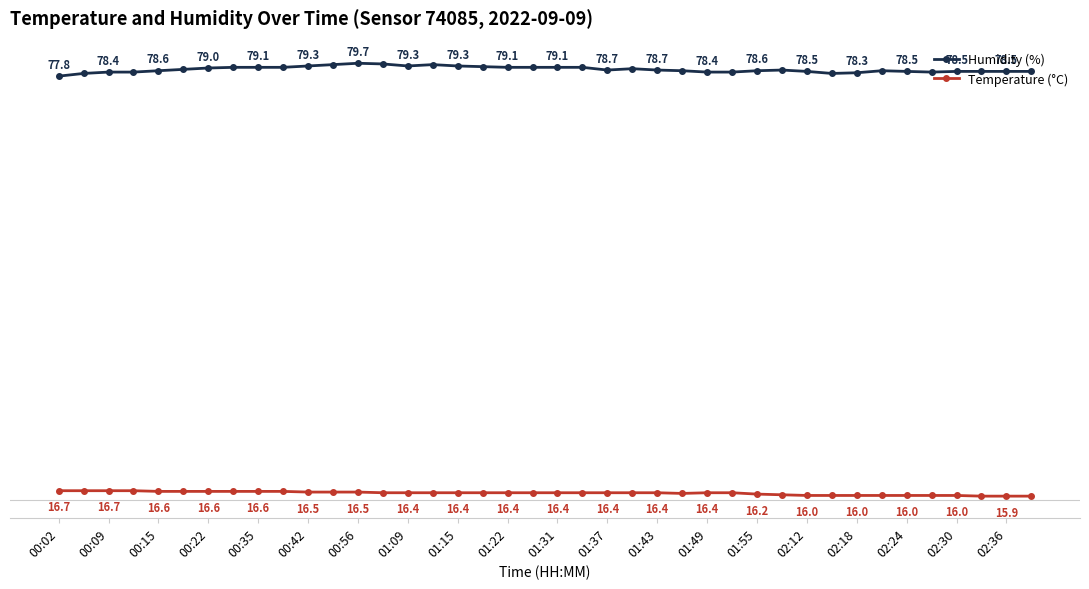

Rank the series by their maximum value, from highest to lowest.

Humidity (%), Temperature (°C)